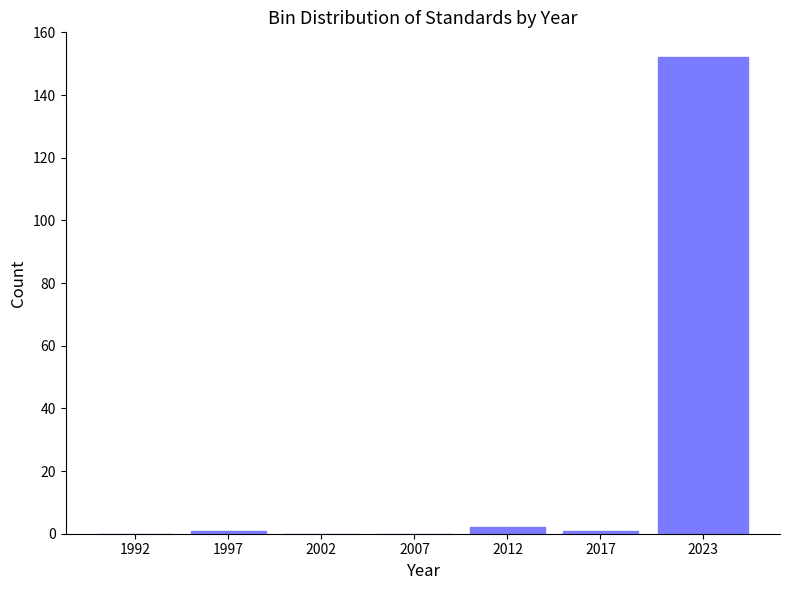

Reading left to right, extract all data points from this chart.

1992=0	1997=1	2002=0	2007=0	2012=2	2017=1	2023=152